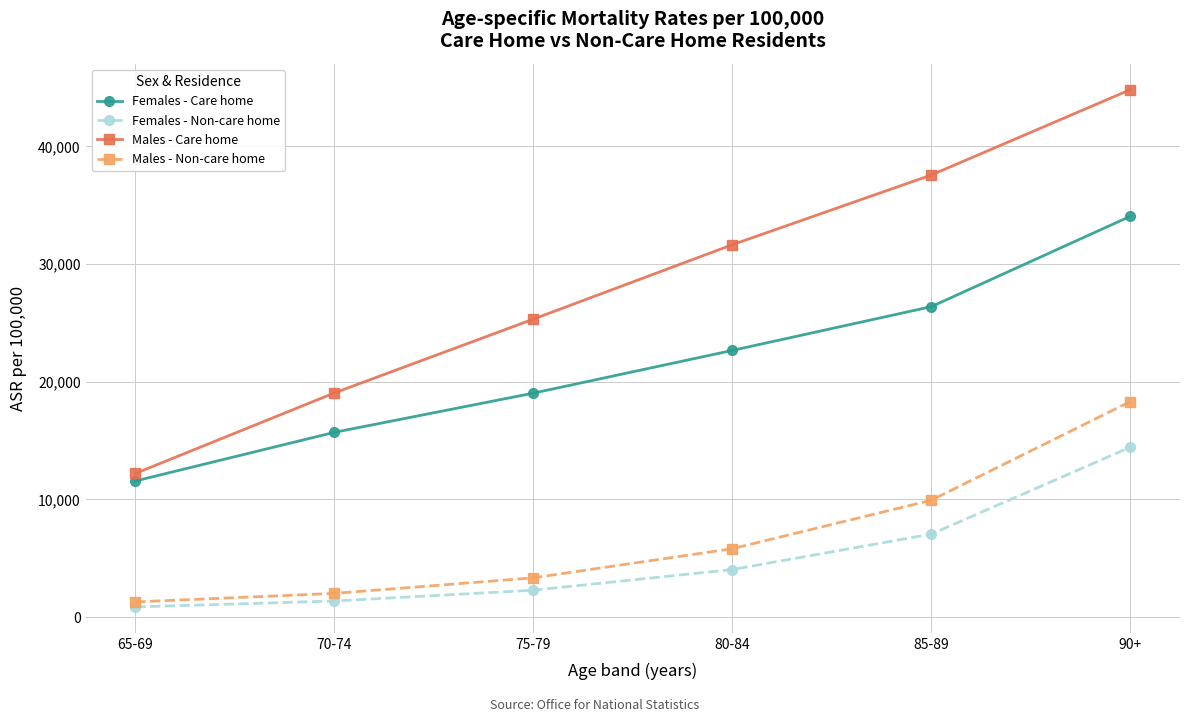

What position from the right is 90+?

1